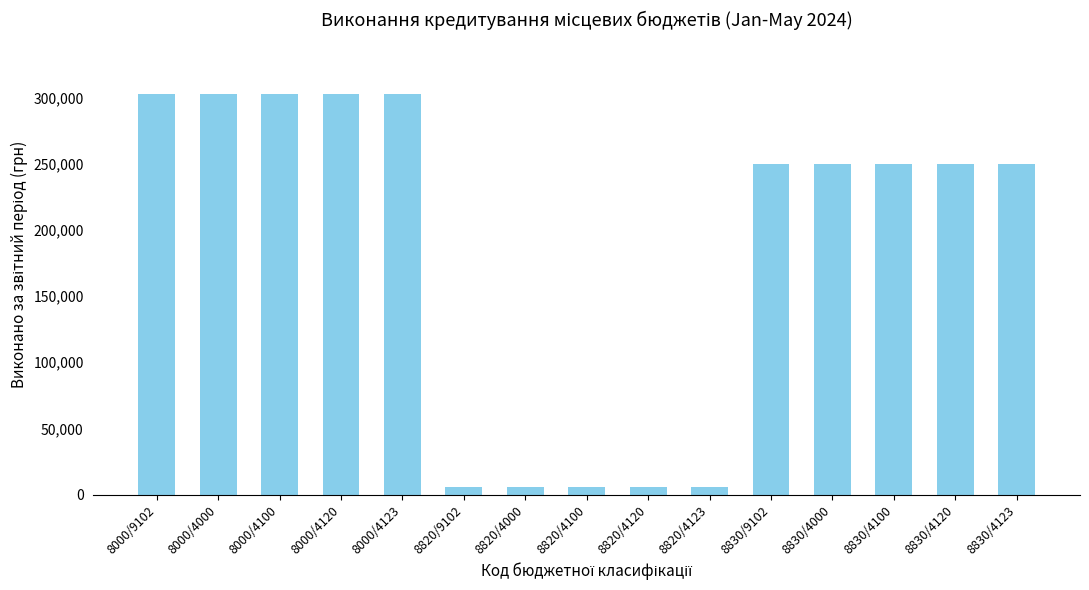

What is the average value?

185993.2